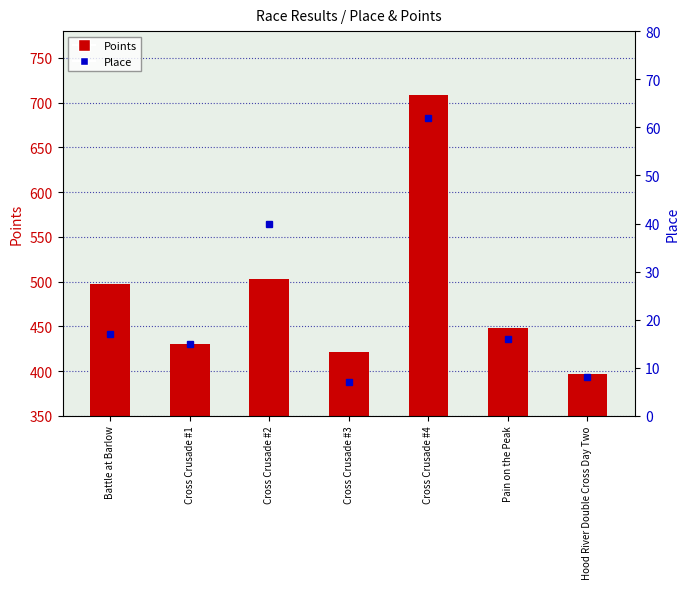

What are all the series names shown in the legend?

Points, Place